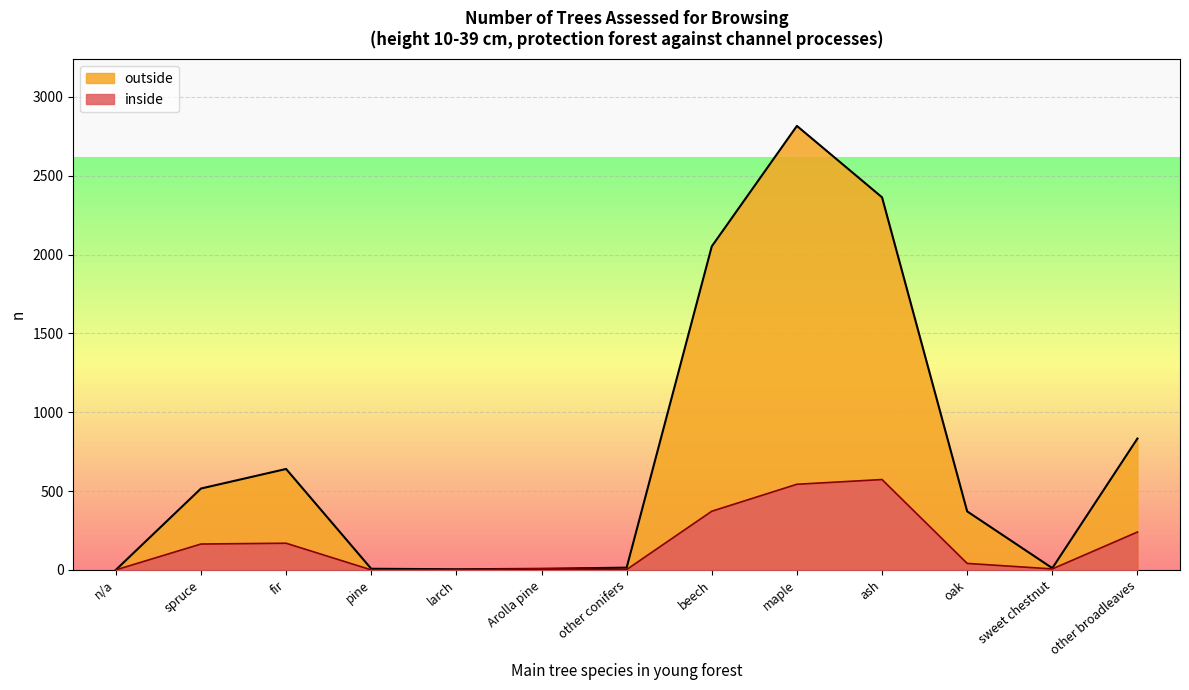

Where is the first local maximum for outside?

fir